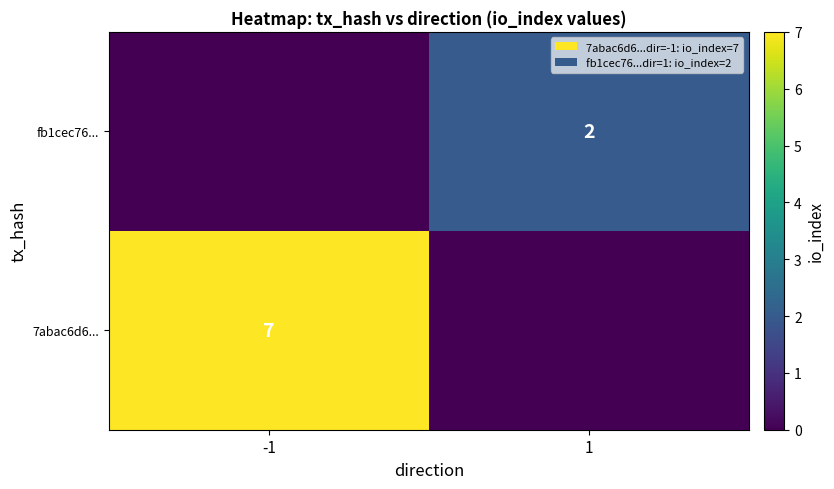

The value of fb1cec76... at 1 is 1. True or false?

False